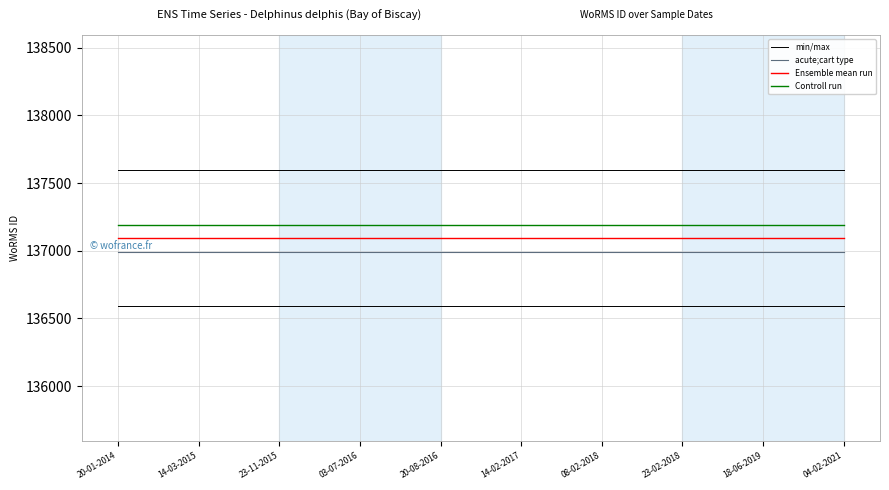

Rank the series by their average value, from highest to lowest.

min/max, Controll run, Ensemble mean run, acute;cart type